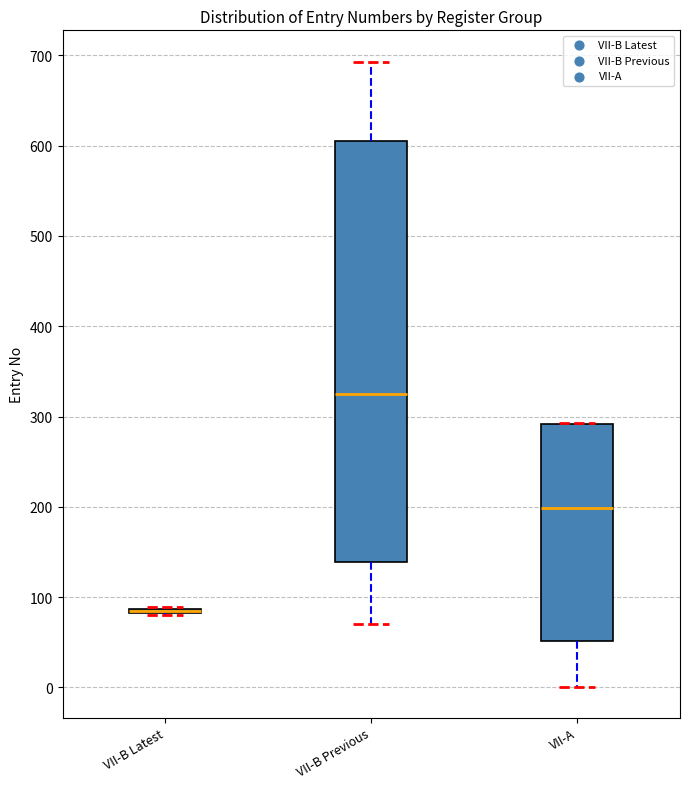

Where is the upper edge of the box for VII-A on the y-axis? The values are not printed on the chart, so give them approximately, as read against the axis.

290